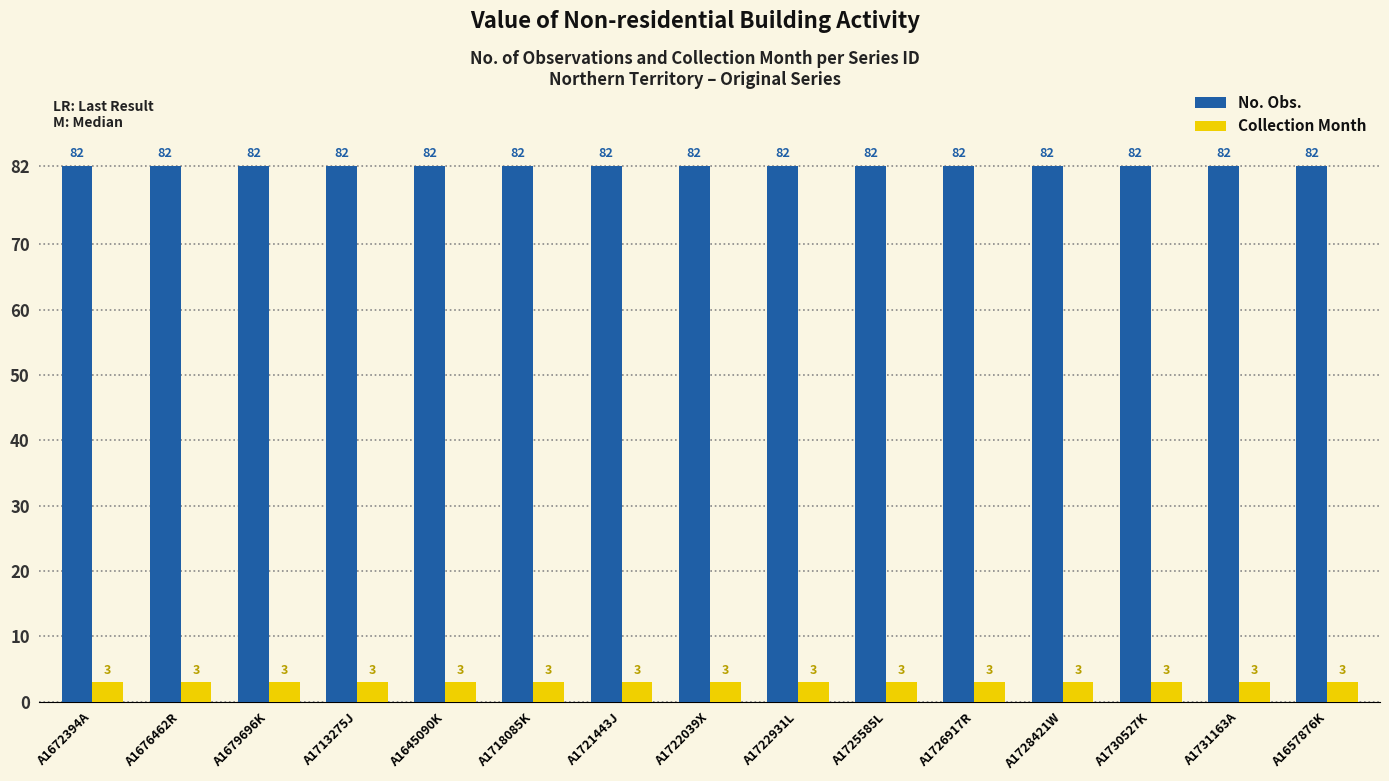

Reading left to right, what are all the values shown in this chart?

No. Obs.: A1672394A=82	A1676462R=82	A1679696K=82	A1713275J=82	A1645090K=82	A1718085K=82	A1721443J=82	A1722039X=82	A1722931L=82	A1725585L=82	A1726917R=82	A1728421W=82	A1730527K=82	A1731163A=82	A1657876K=82
Collection Month: A1672394A=3	A1676462R=3	A1679696K=3	A1713275J=3	A1645090K=3	A1718085K=3	A1721443J=3	A1722039X=3	A1722931L=3	A1725585L=3	A1726917R=3	A1728421W=3	A1730527K=3	A1731163A=3	A1657876K=3